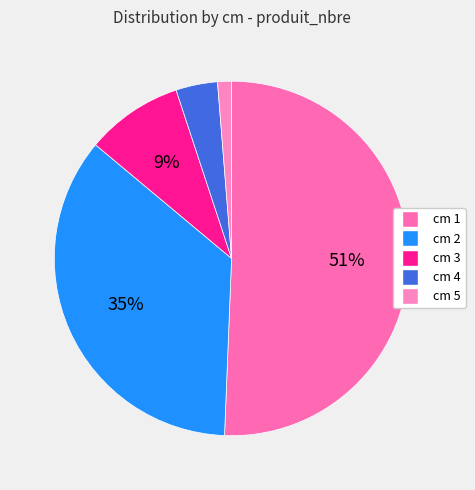

How many segments does this pie chart have?

5